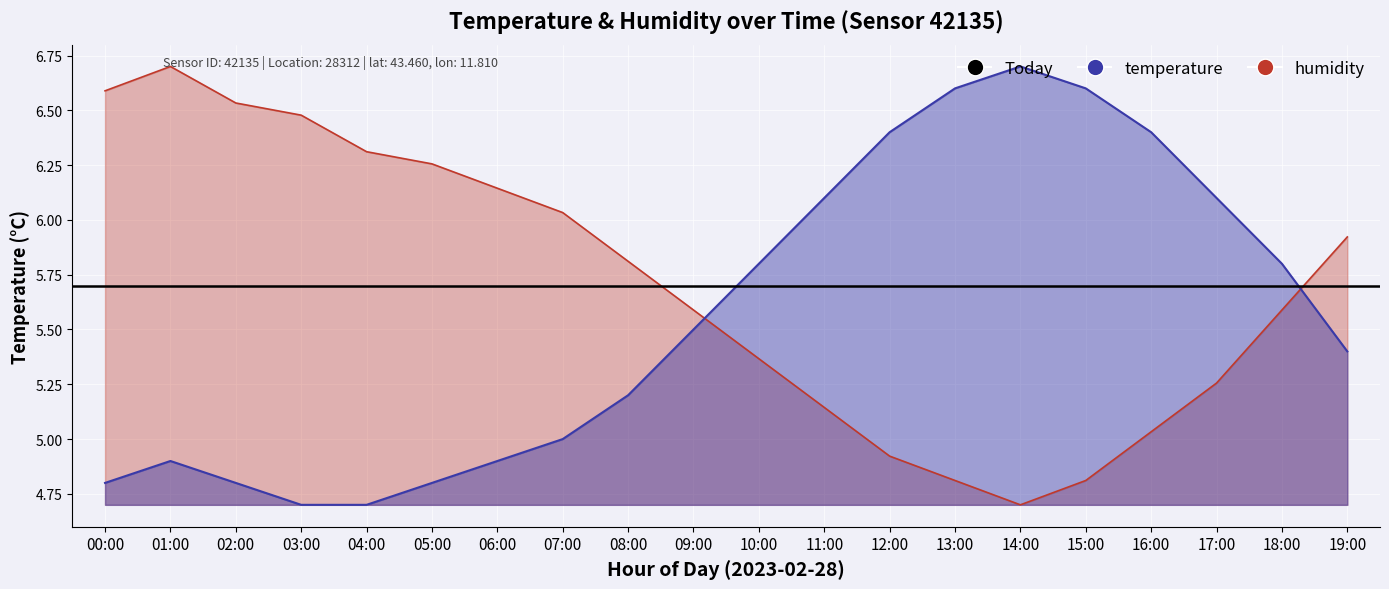

What is the sum of all humidity_line values?

114.0